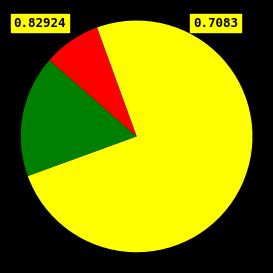

Is there any slice that represents more than half of the pie?

Yes